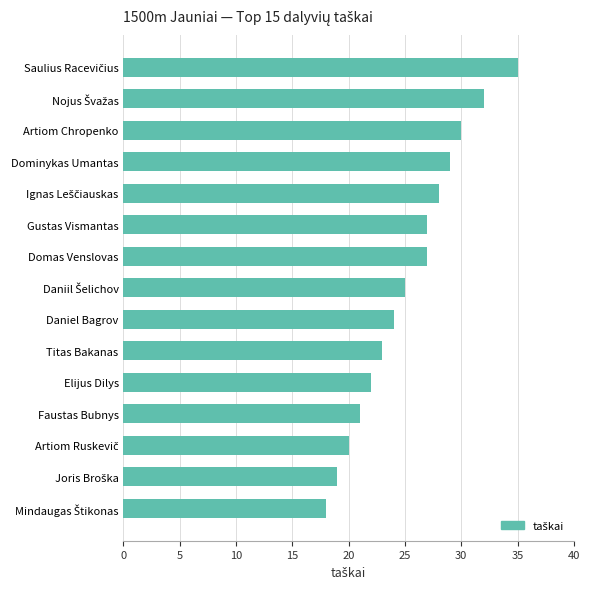

Read the value at Dominykas Umantas, to the nearest 5.

30